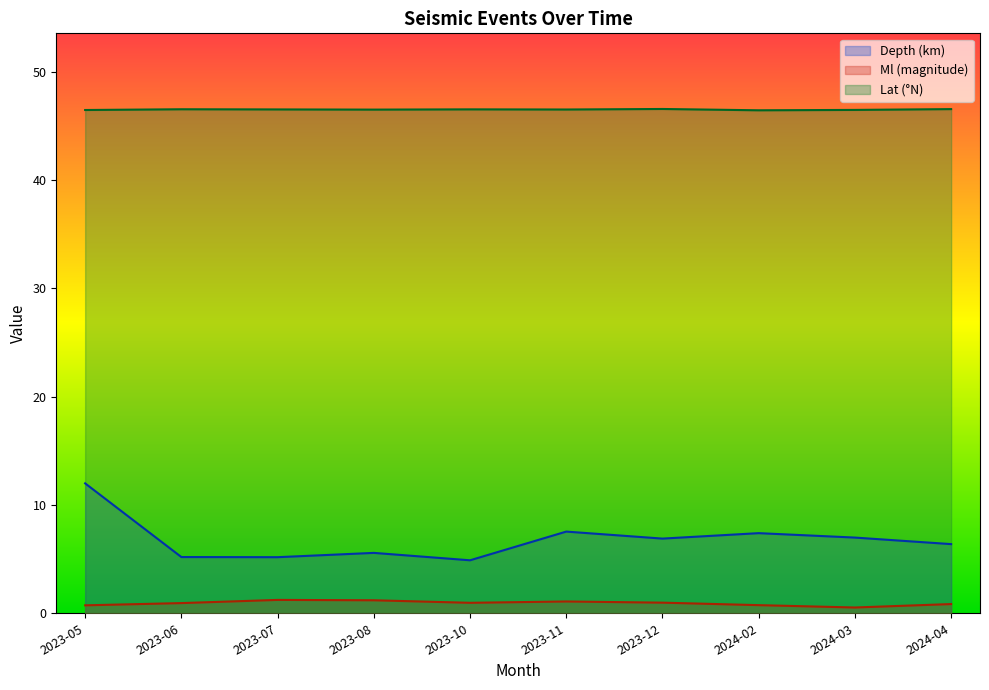

What is the total value across all series at 2023-06?

52.6